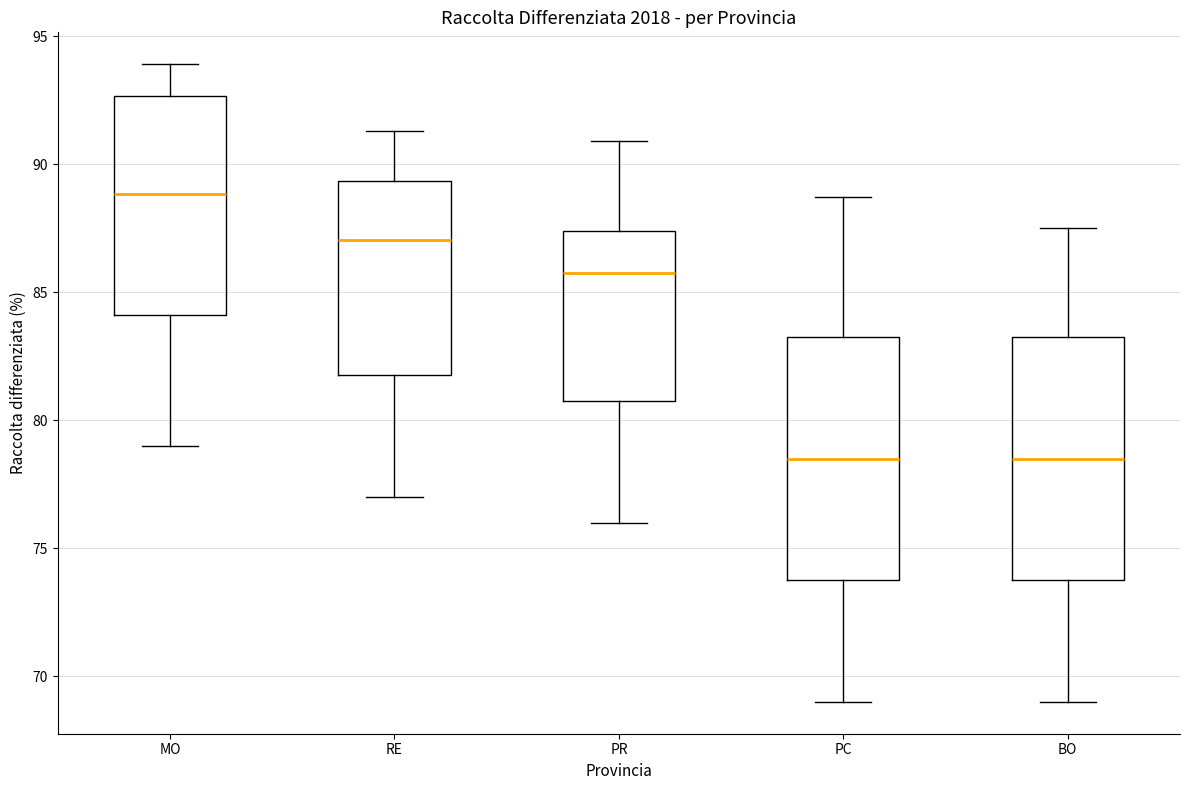

Reading left to right, transcribe this box plot: for each box, give where its median line is, the range the box spans, and where its two whiskers end, as read against the y-axis. The values are not printed on the chart, so give them approximately, as read against the axis.

MO: median 89.0, box 84.0 to 92.5, whiskers 79.0 to 94.0
RE: median 87.0, box 82.0 to 89.5, whiskers 77.0 to 91.5
PR: median 86.0, box 81.0 to 87.5, whiskers 76.0 to 91.0
PC: median 78.5, box 74.0 to 83.5, whiskers 69.0 to 88.5
BO: median 78.5, box 74.0 to 83.5, whiskers 69.0 to 87.5